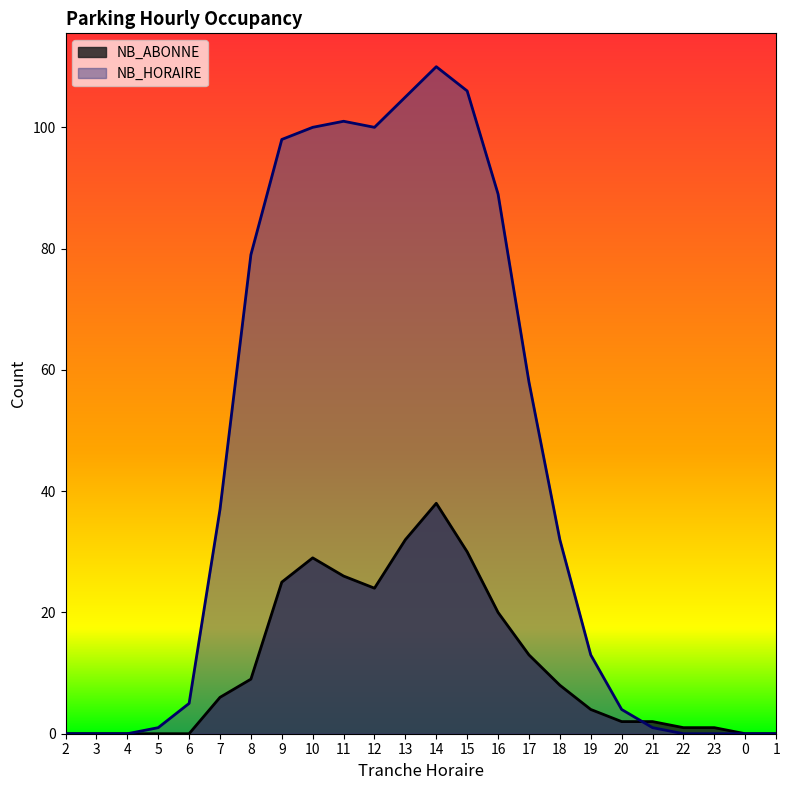

What is the difference between the second highest and second lowest values in the NB_ABONNE series?

32